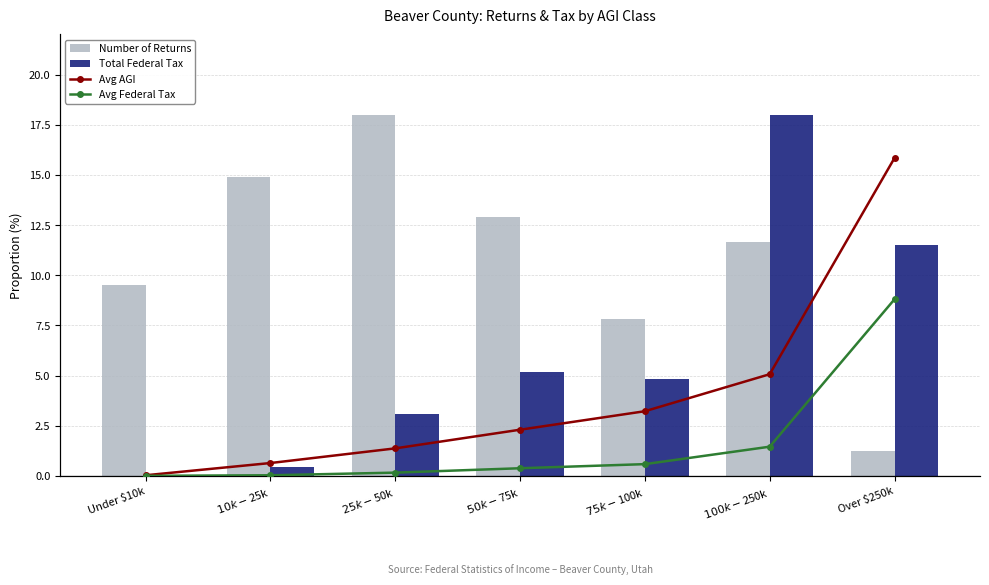

What is the maximum value for Avg Tax (GP registered female style)?

10.0